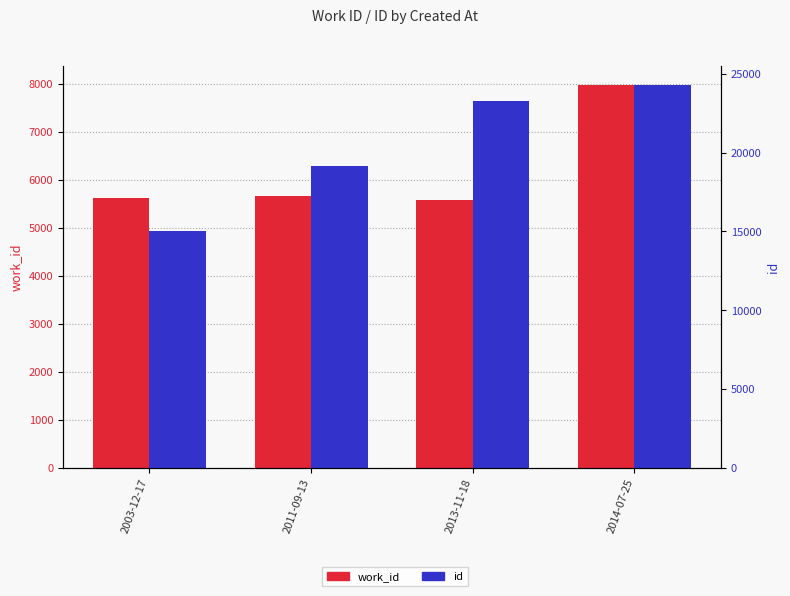

List the labels in order of work_id value, smallest first.

2013-11-18, 2003-12-17, 2011-09-13, 2014-07-25